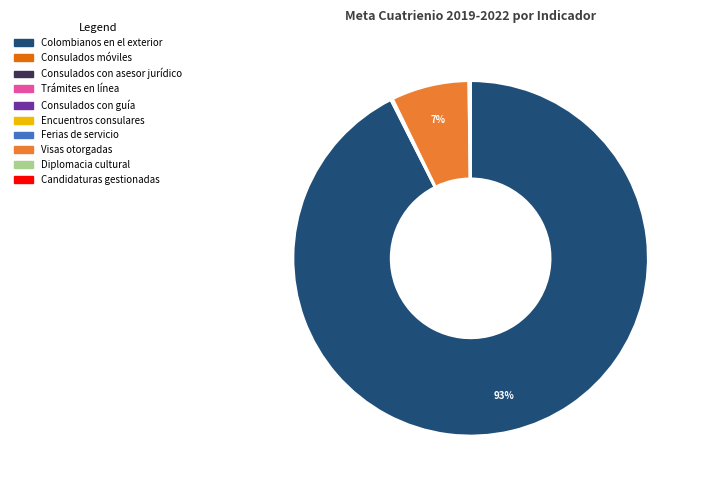

True or false: Colombianos en el exterior accounts for 93% of the total.

True